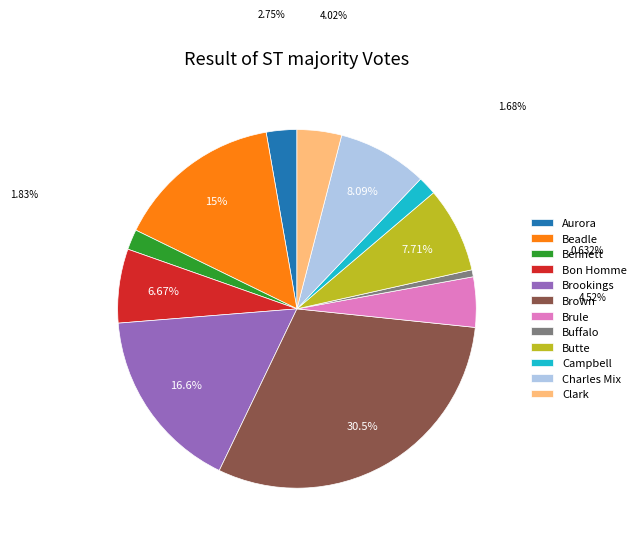

Does Aurora account for over 50% of the chart?

No